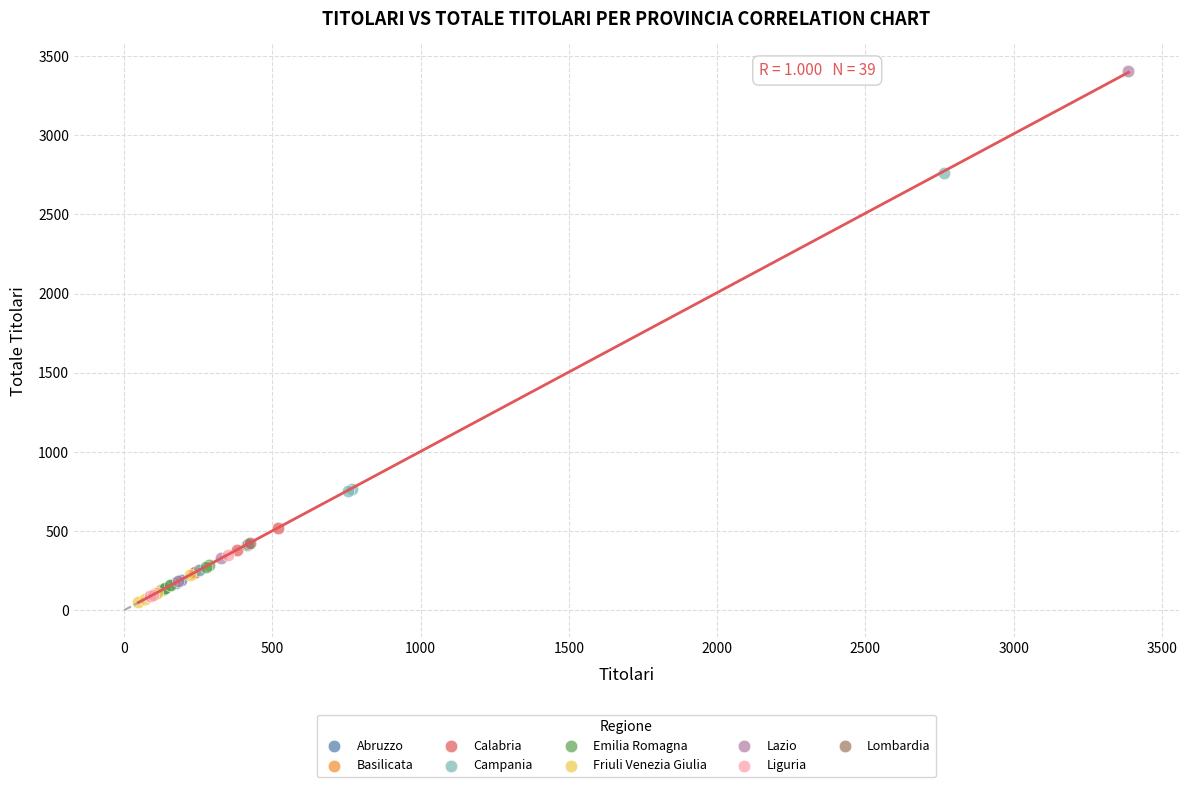

What are all the series names shown in the legend?

Abruzzo, Basilicata, Calabria, Campania, Emilia Romagna, Friuli Venezia Giulia, Lazio, Liguria, Lombardia